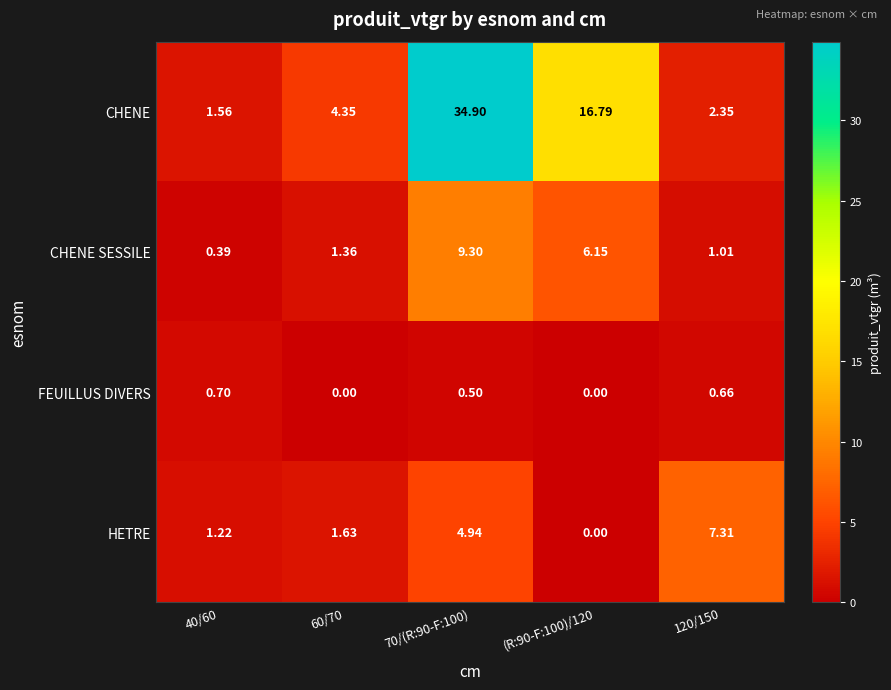

At how many categories does at least one series exceed 29?

1